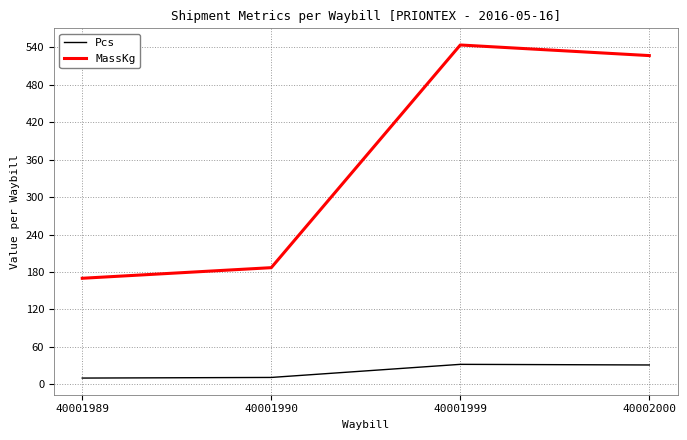

List the series in order of their overall mean, highest first.

MassKg, Pcs